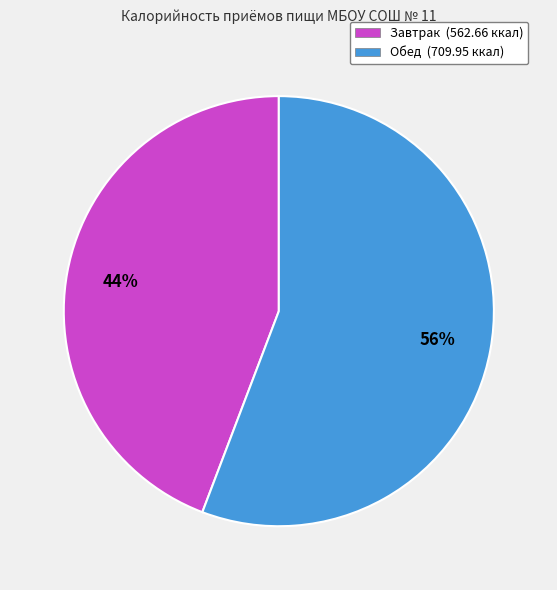

Which category has the smallest portion of the pie?

Завтрак